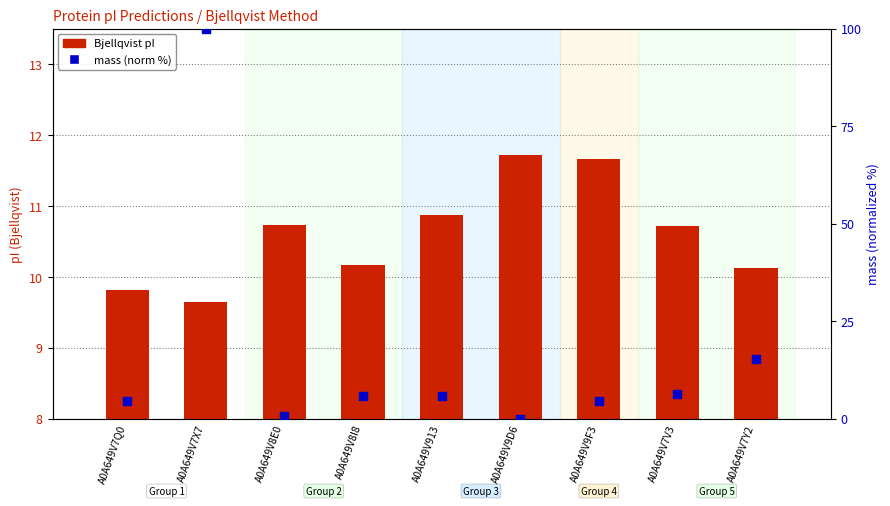

What is the total value across all series at A0A649V8I8?

15.9